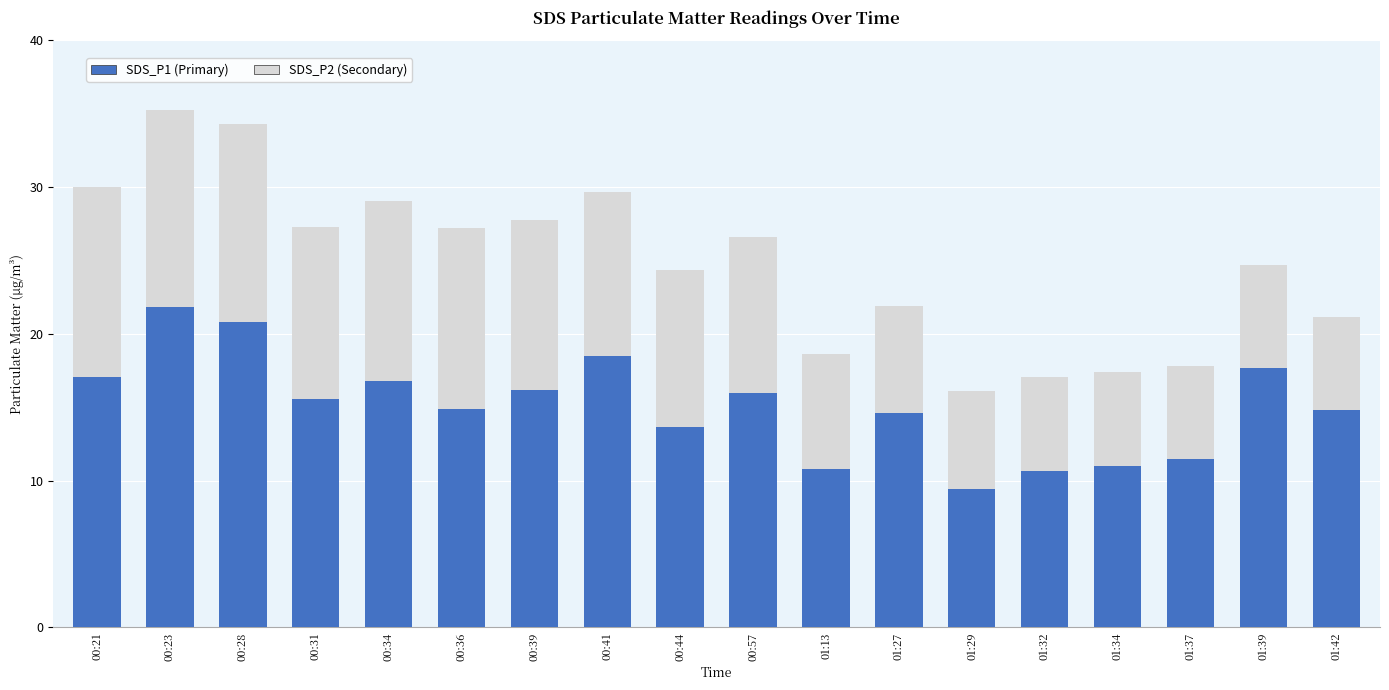

What is the total value across all series at 01:34?

17.4